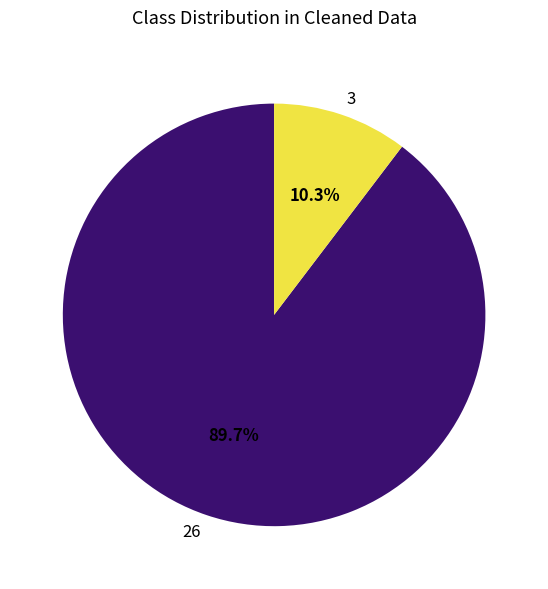

Do 26 and 3 together represent more than half of the pie?

Yes